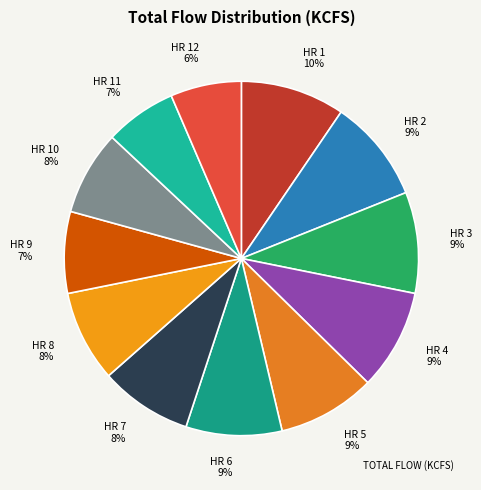

How many slices are in this pie chart?

12